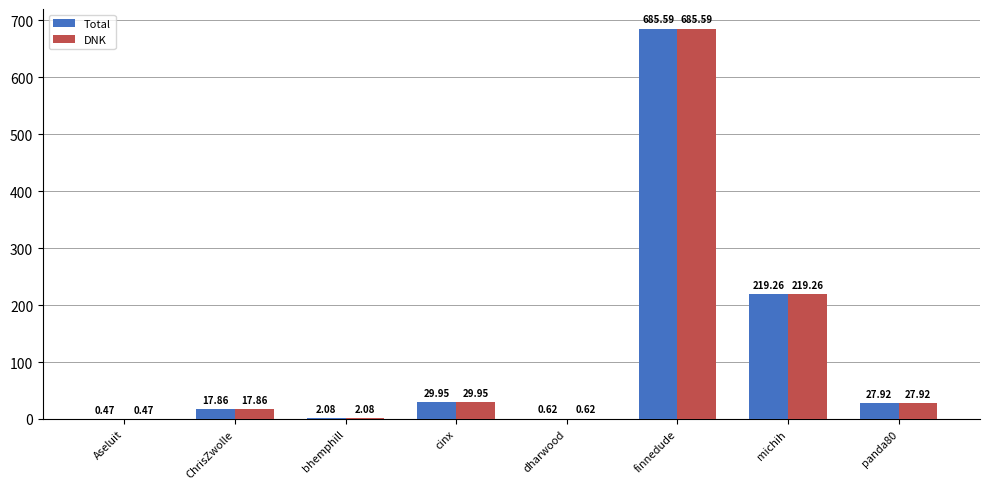

At which label does DNK reach its peak?

finnedude